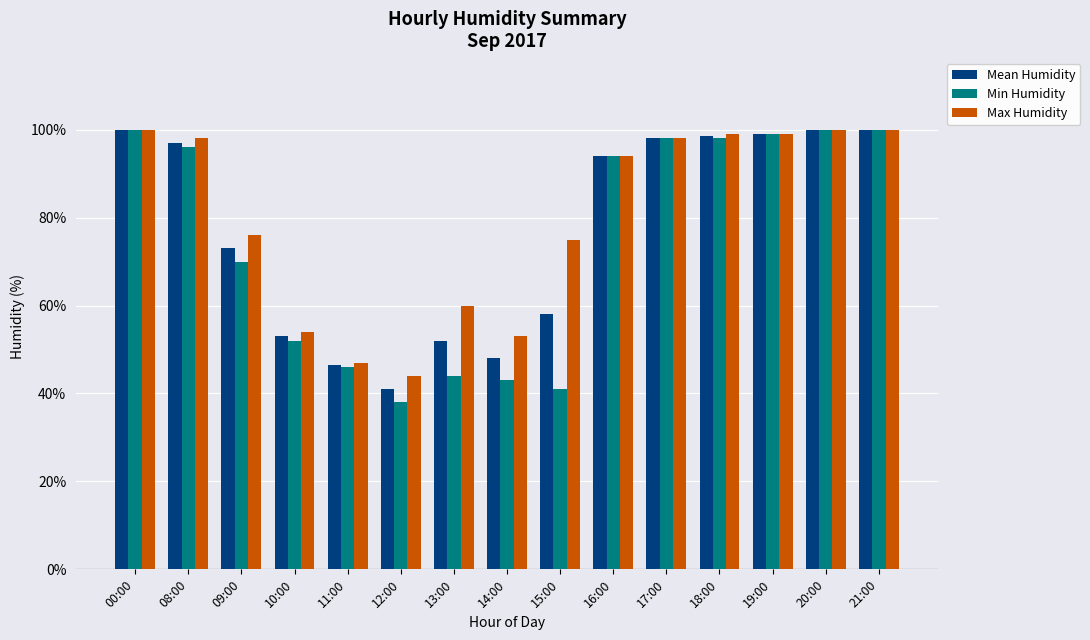

Where is Max Humidity nearest to the value 72?

15:00